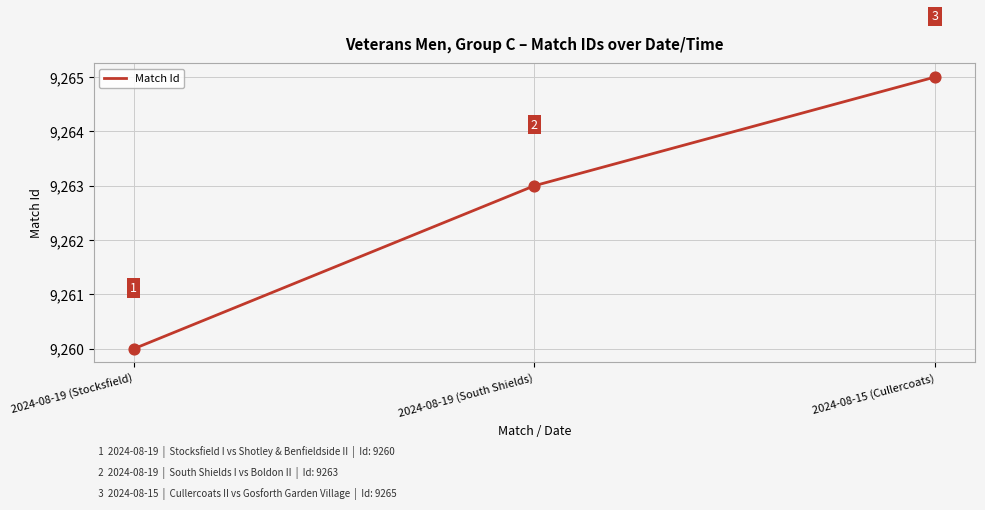

Approximately how many times larger is the value at 2024-08-19 (South Shields) compared to 2024-08-15 (Cullercoats)?

1.0